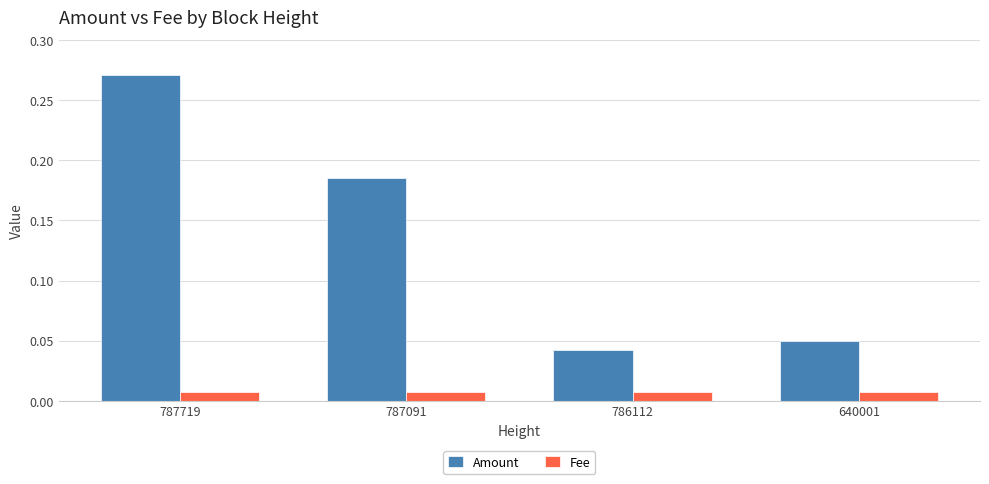

How many groups of bars are there?

4